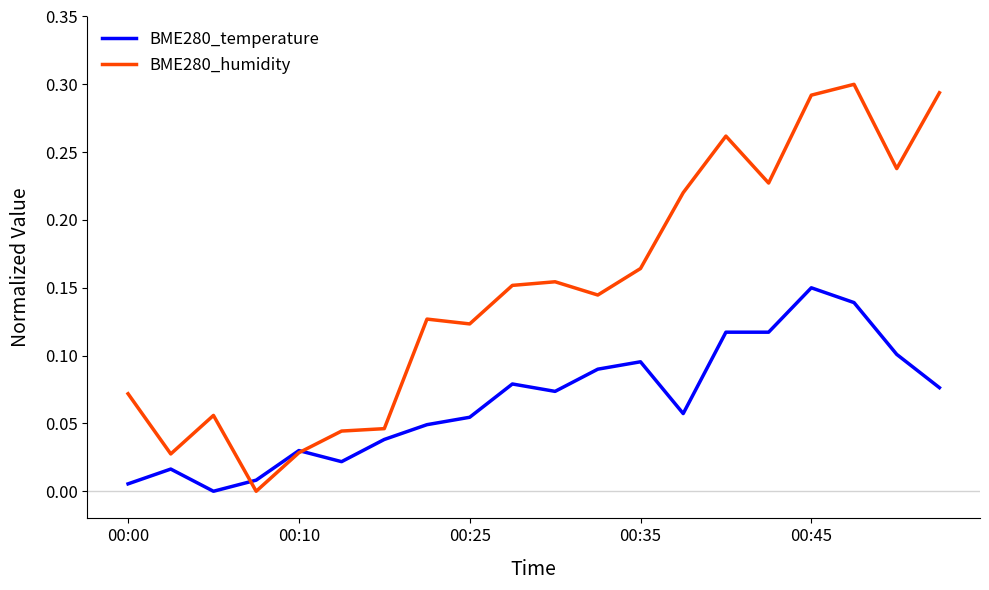

List the series in order of their peak value, highest first.

BME280_humidity, BME280_temperature